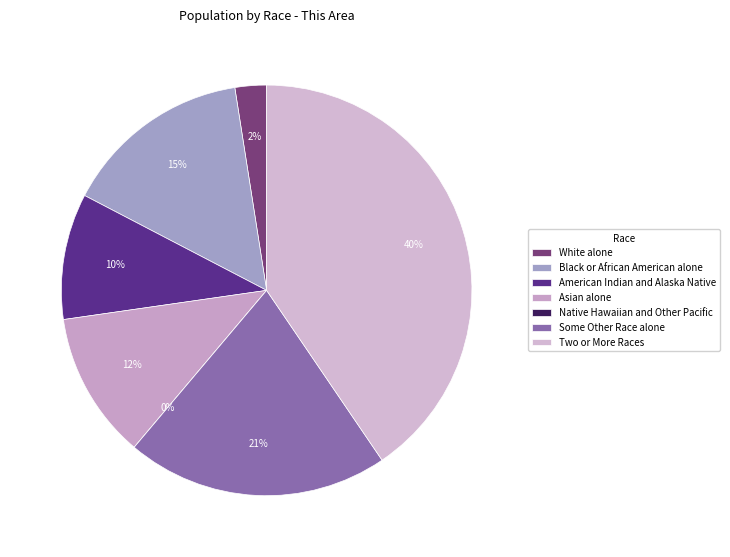

Does American Indian and Alaska Native represent more than half of the total?

No